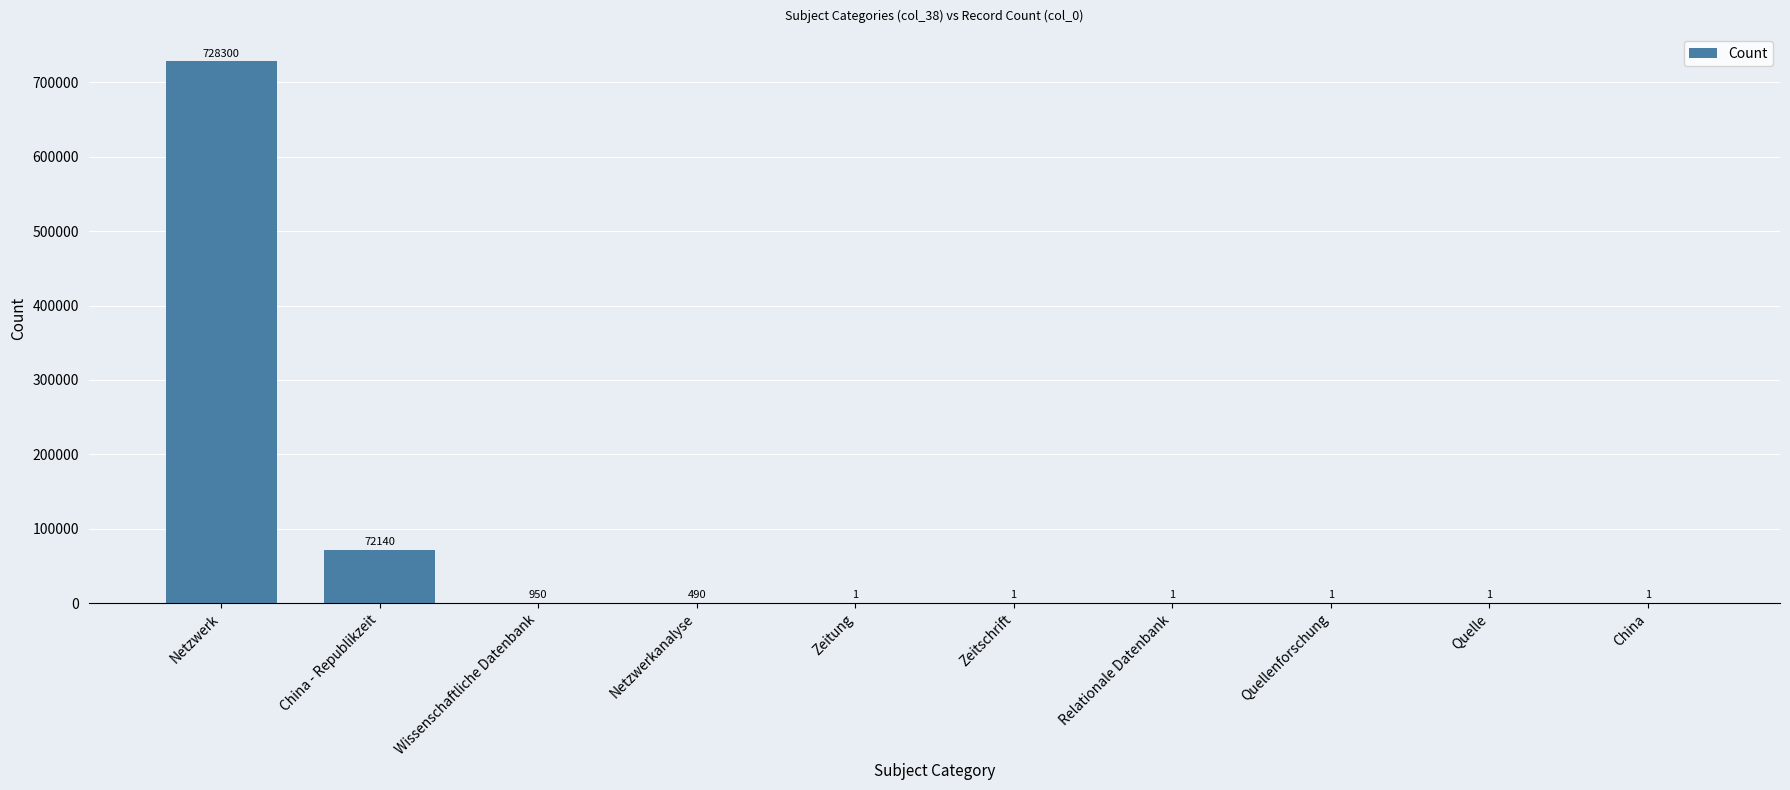

Which category has the highest value across all series?

Netzwerk